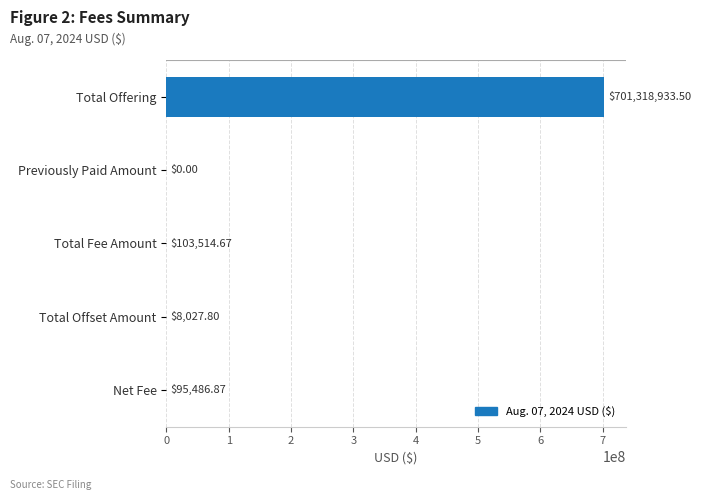

What is the sum of all values?

701525962.8